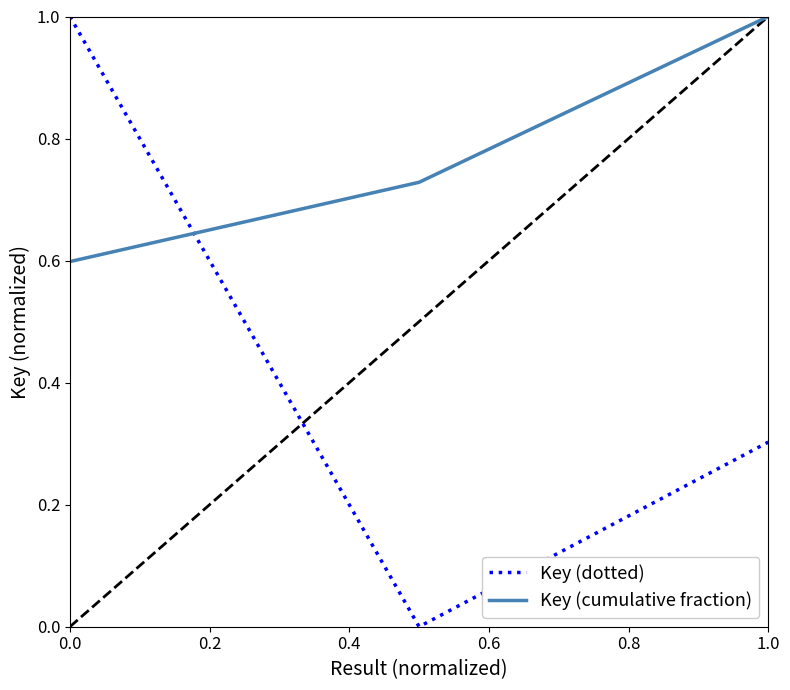

What is the sum of all Key (cumulative fraction) values?

2.3